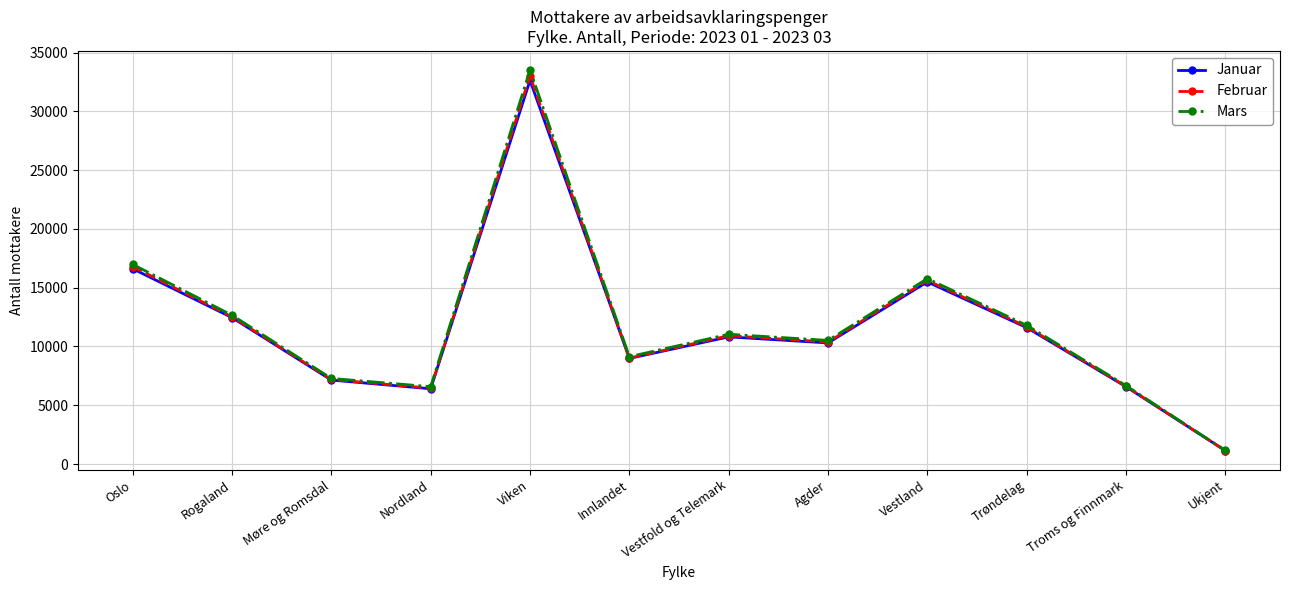

What is the value of the Januar point at the 4th from the left?

6402